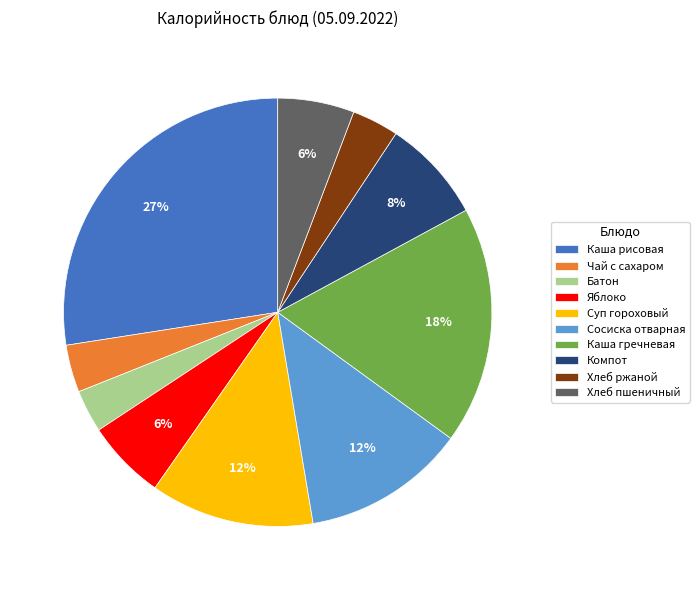

Is there any slice that represents more than half of the pie?

No